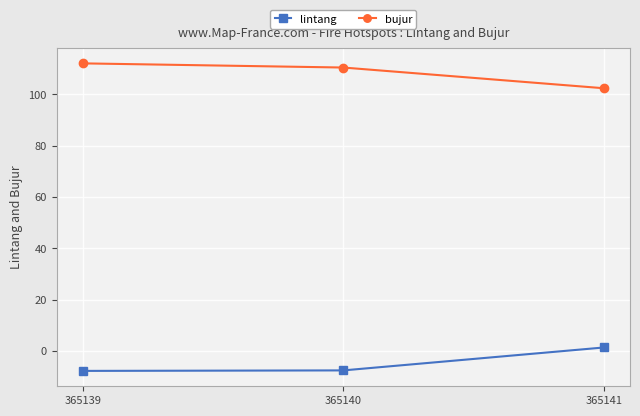

What is the value of the lintang point at the 3rd from the left?

1.4